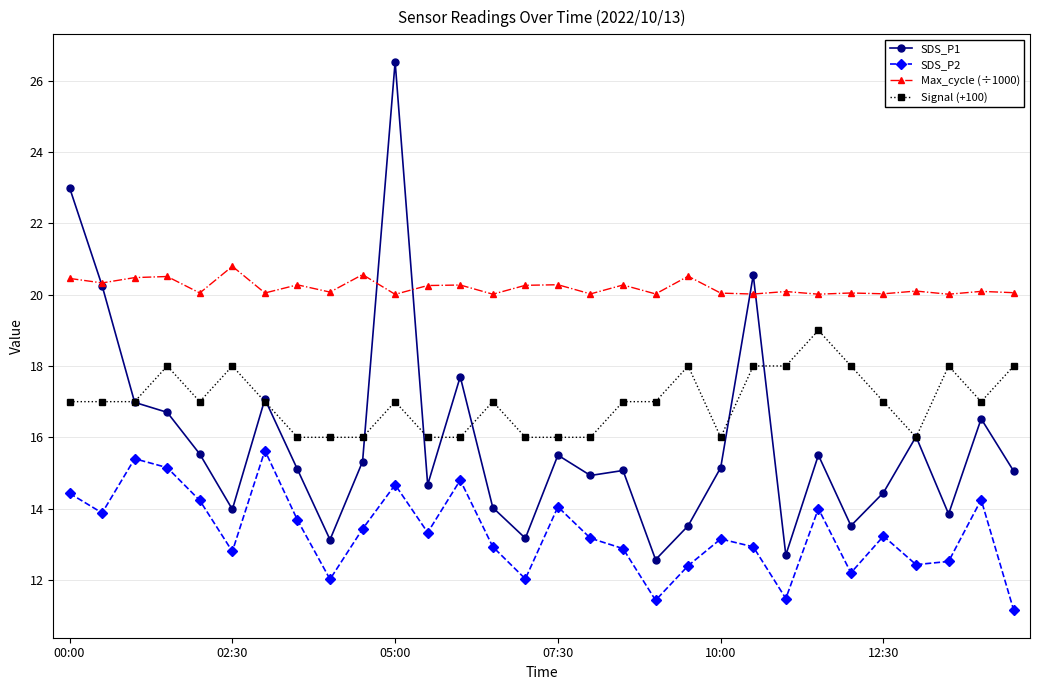

What is the sum of all Max_cycle (÷1000) values?

606.0